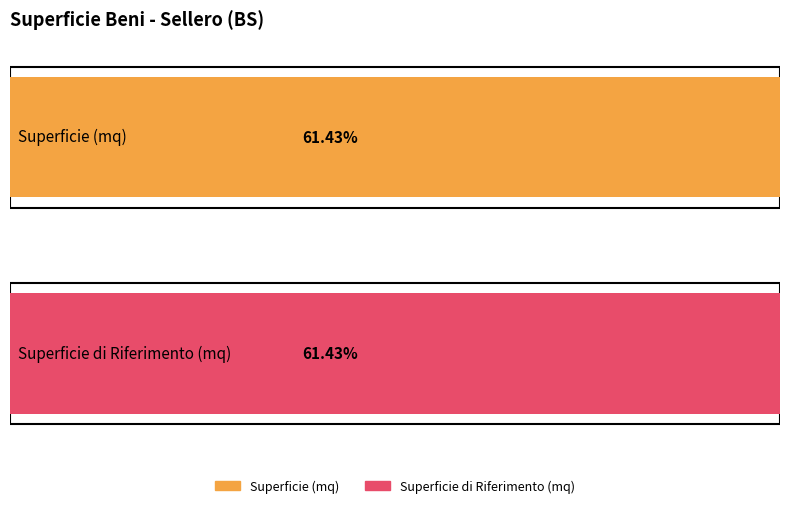

Which series has the largest total across all categories?

Superficie (mq)